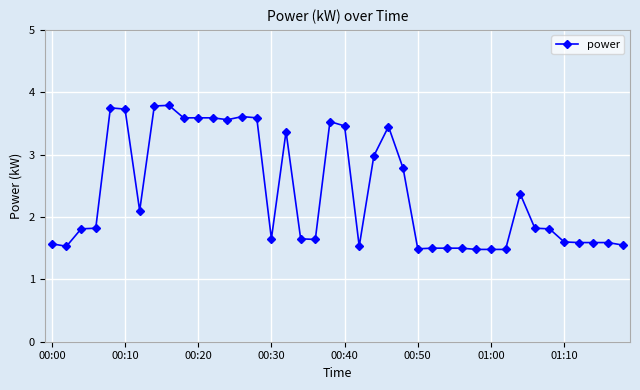

What is the difference between the maximum and second lowest values?

2.3